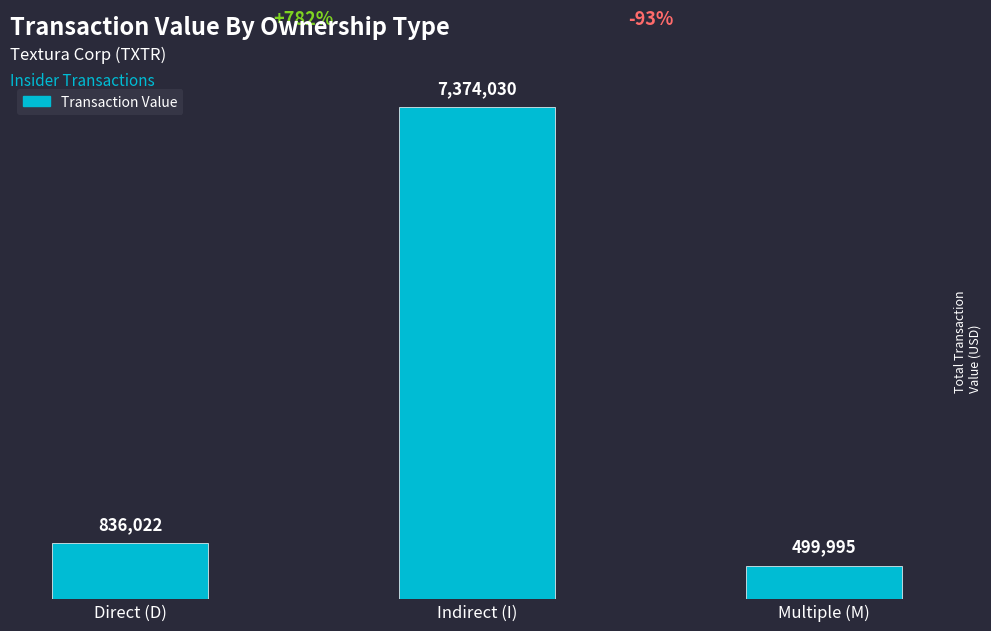

How many bars are there in total?

3